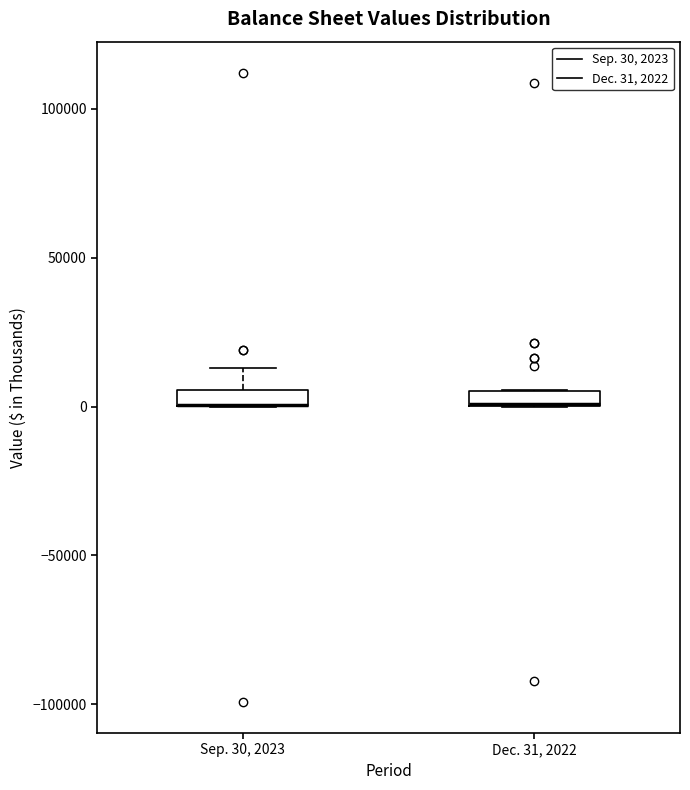

Where is the lower edge of the box for Sep. 30, 2023 on the y-axis? The values are not printed on the chart, so give them approximately, as read against the axis.

0